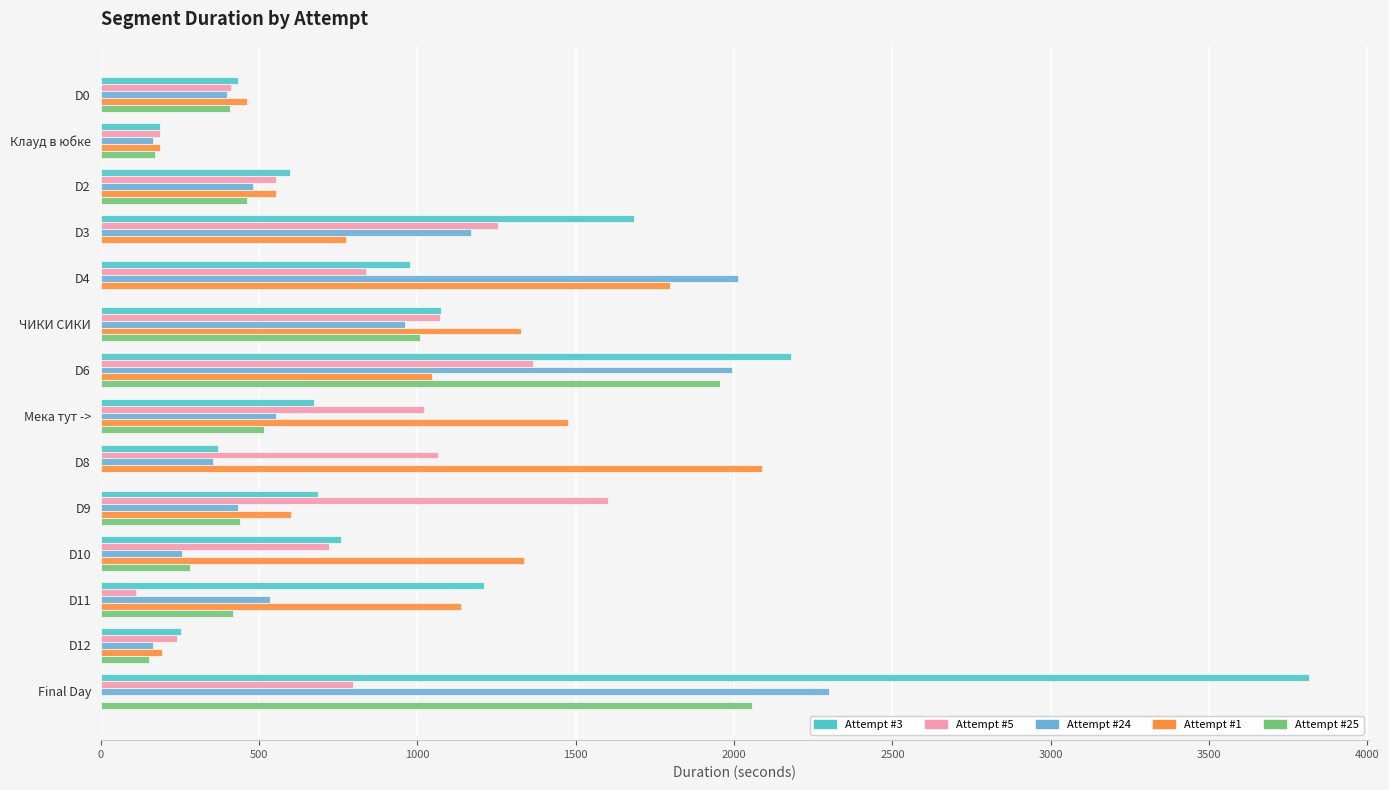

What are all the series names shown in the legend?

Attempt #3, Attempt #5, Attempt #24, Attempt #1, Attempt #25